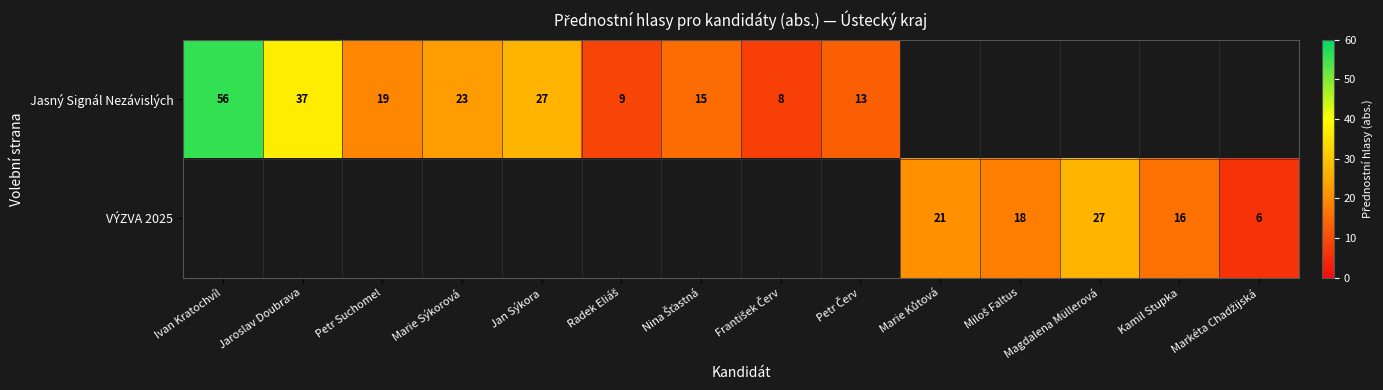

Is it true that Jasný Signál Nezávislých equals 23 at Marie Sýkorová?

True